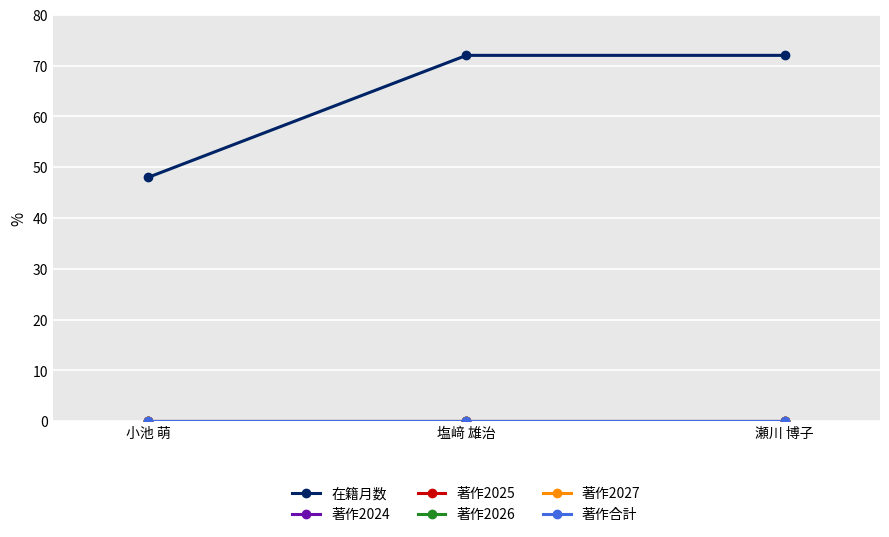

Does the chart have visible grid lines?

Yes